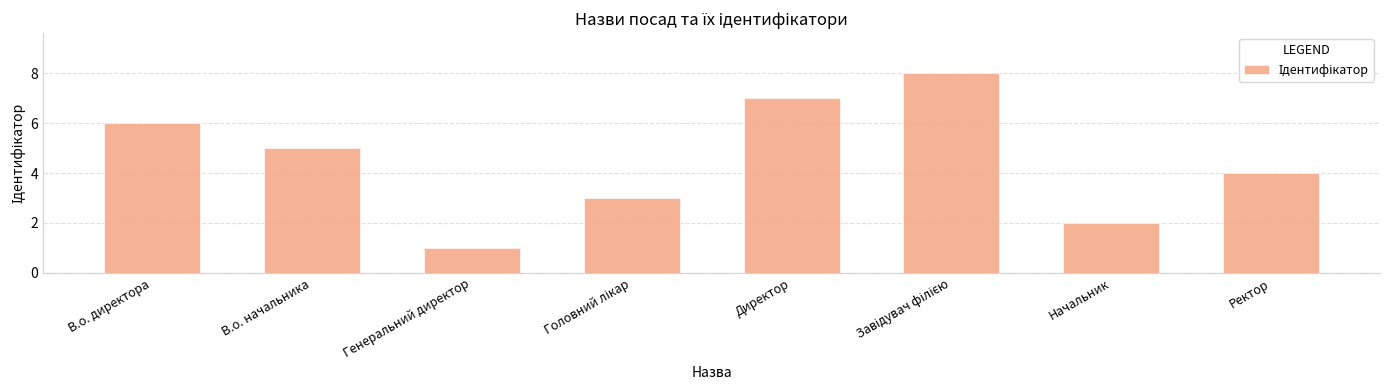

What is the sum of all values?

36